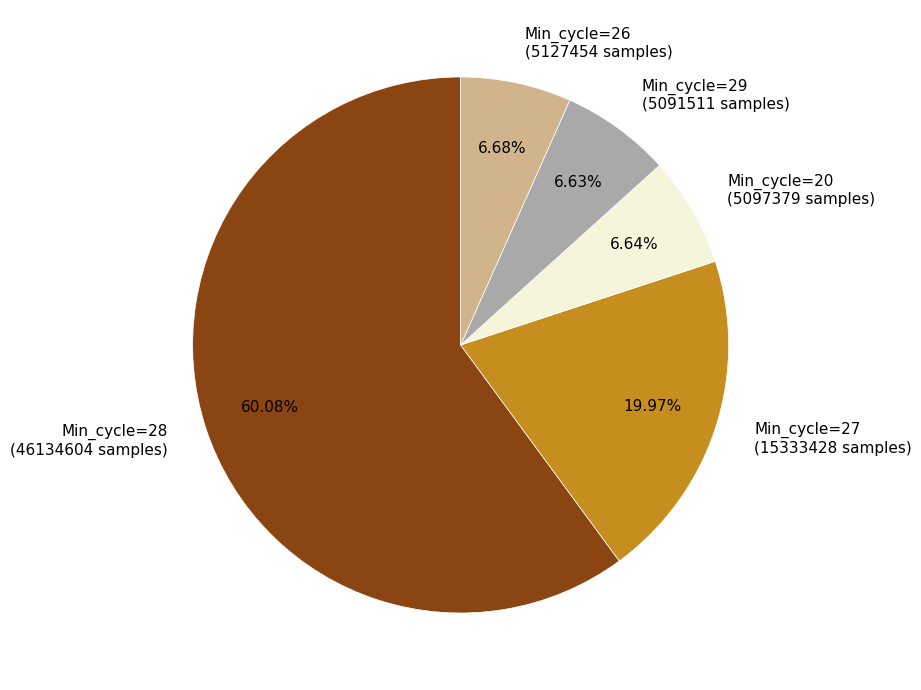

Between Min_cycle=28 (46134604 samples) and Min_cycle=29 (5091511 samples), which is larger?

Min_cycle=28 (46134604 samples)